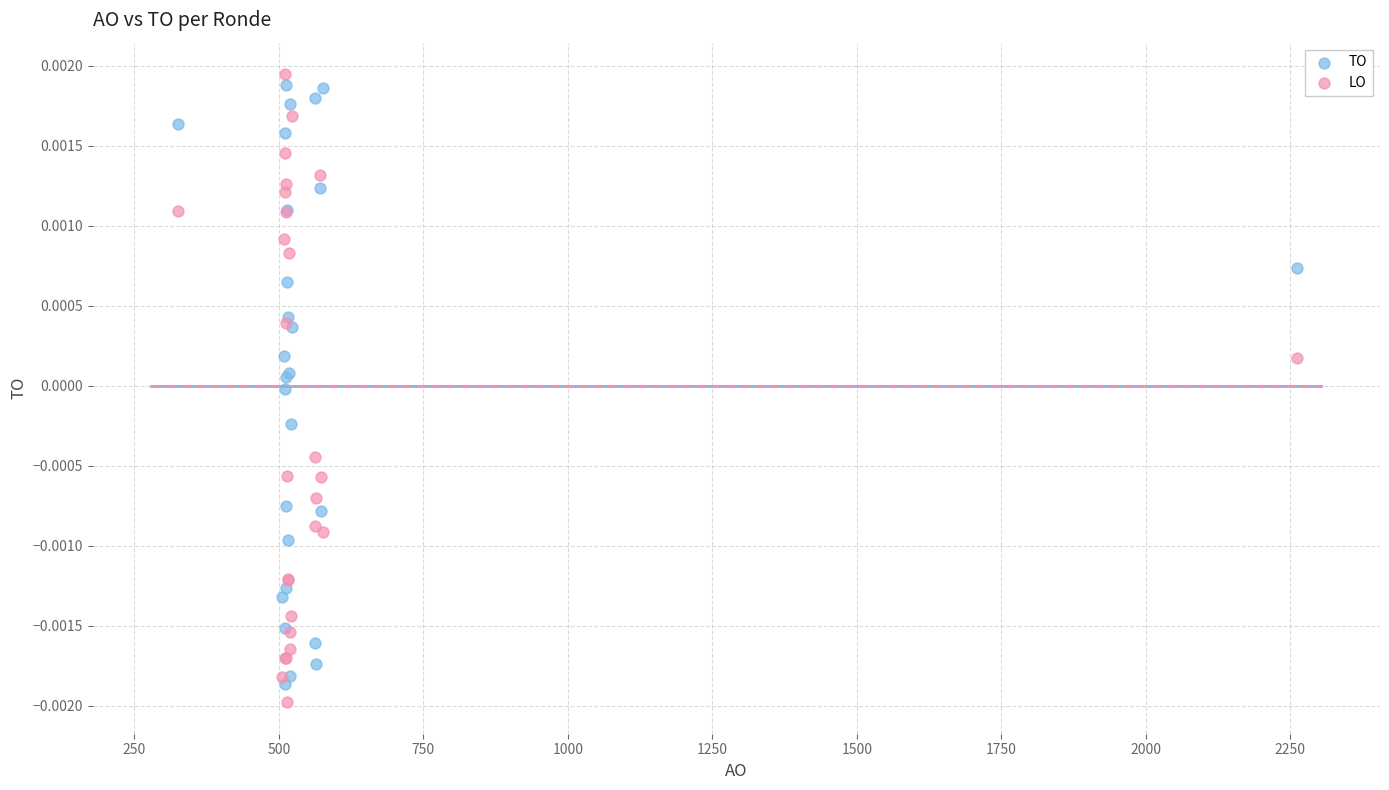

Which series has the widest spread of Y values?

LO